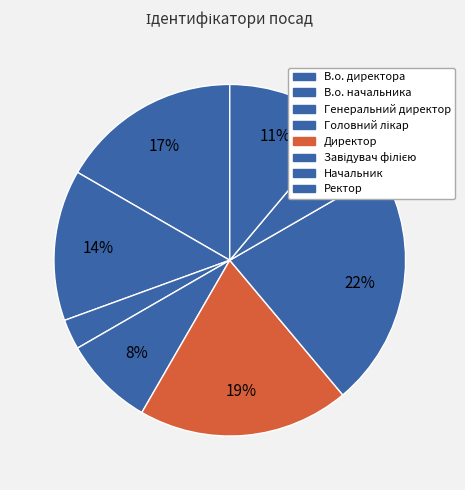

Count the number of slices in the pie.

8